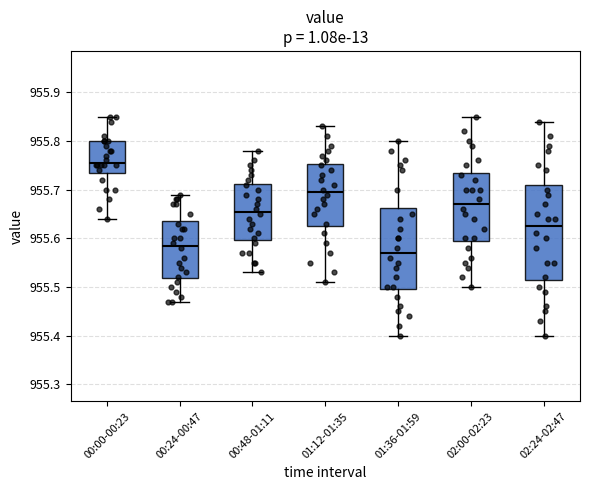

Reading left to right, transcribe this box plot: for each box, give where its median line is, the range the box spans, and where its two whiskers end, as read against the y-axis. The values are not printed on the chart, so give them approximately, as read against the axis.

00:00-00:23: median 955.76, box 955.74 to 955.80, whiskers 955.64 to 955.85
00:24-00:47: median 955.59, box 955.52 to 955.64, whiskers 955.47 to 955.69
00:48-01:11: median 955.66, box 955.60 to 955.71, whiskers 955.53 to 955.78
01:12-01:35: median 955.70, box 955.63 to 955.75, whiskers 955.51 to 955.83
01:36-01:59: median 955.57, box 955.50 to 955.66, whiskers 955.40 to 955.80
02:00-02:23: median 955.67, box 955.60 to 955.74, whiskers 955.50 to 955.85
02:24-02:47: median 955.63, box 955.52 to 955.71, whiskers 955.40 to 955.84